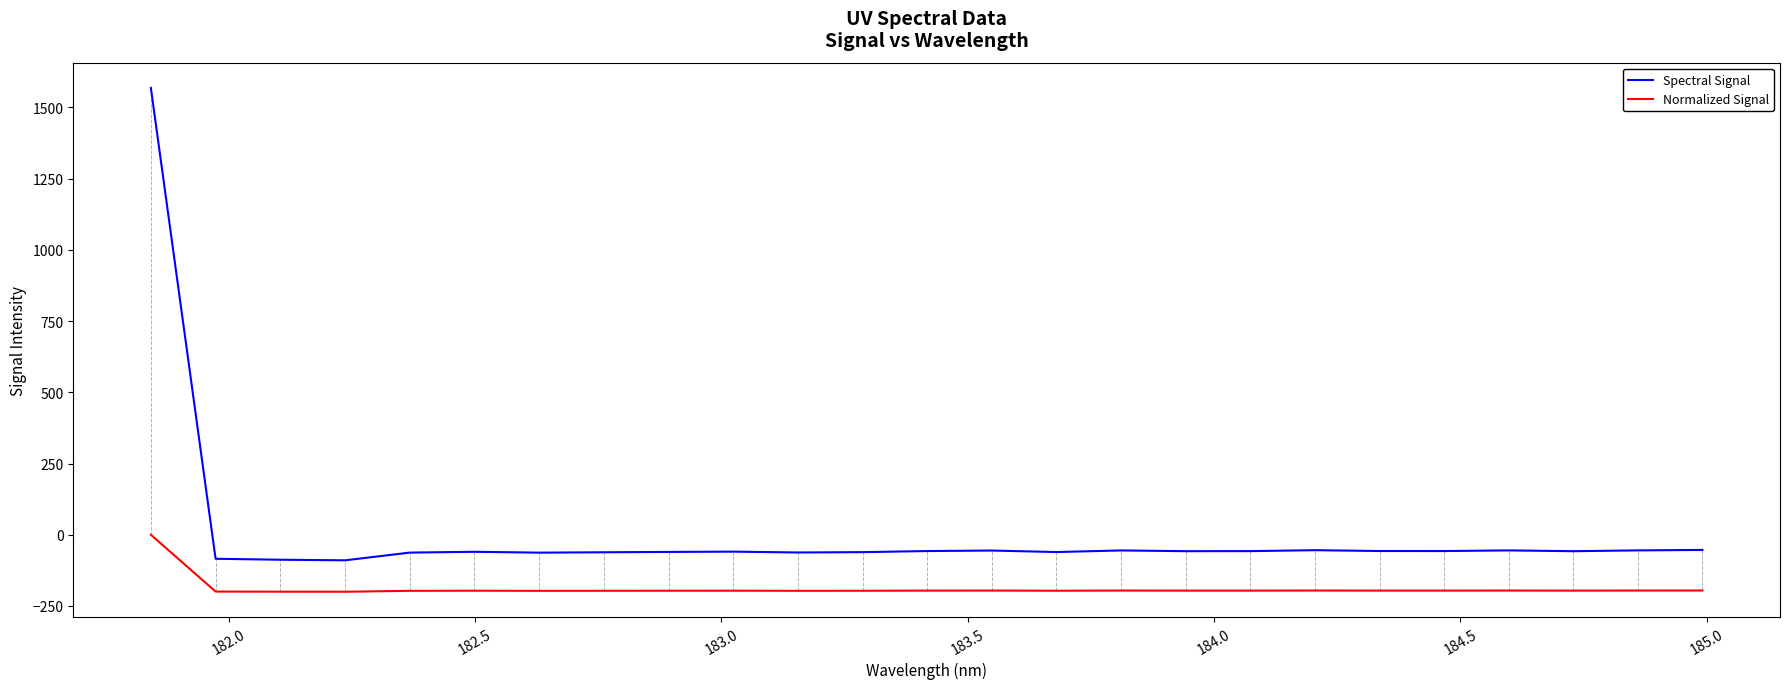

What is the greatest value displayed?

1568.8